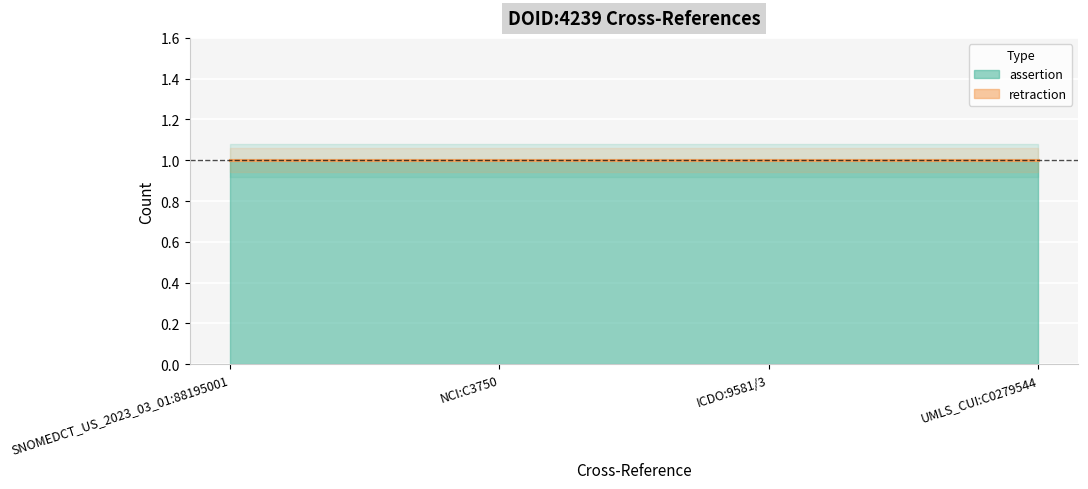

Reading left to right, what are all the values shown in this chart?

assertion: SNOMEDCT_US_2023_03_01:88195001=1	NCI:C3750=1	ICDO:9581/3=1	UMLS_CUI:C0279544=1
retraction: SNOMEDCT_US_2023_03_01:88195001=0	NCI:C3750=0	ICDO:9581/3=0	UMLS_CUI:C0279544=0